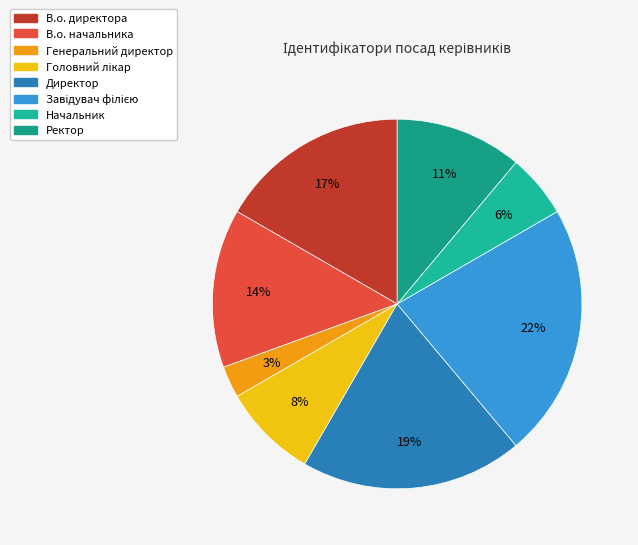

Does any single category account for the majority?

No